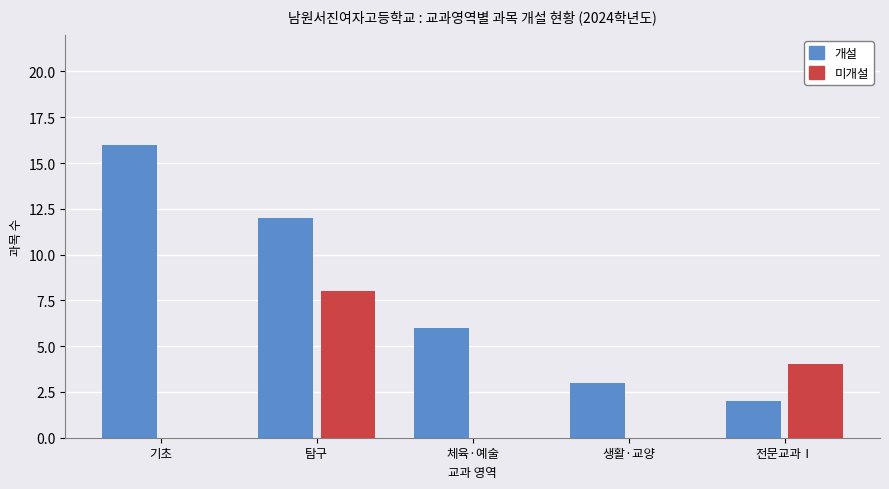

Is it true that 미개설 equals 0 at 생활·교양?

True